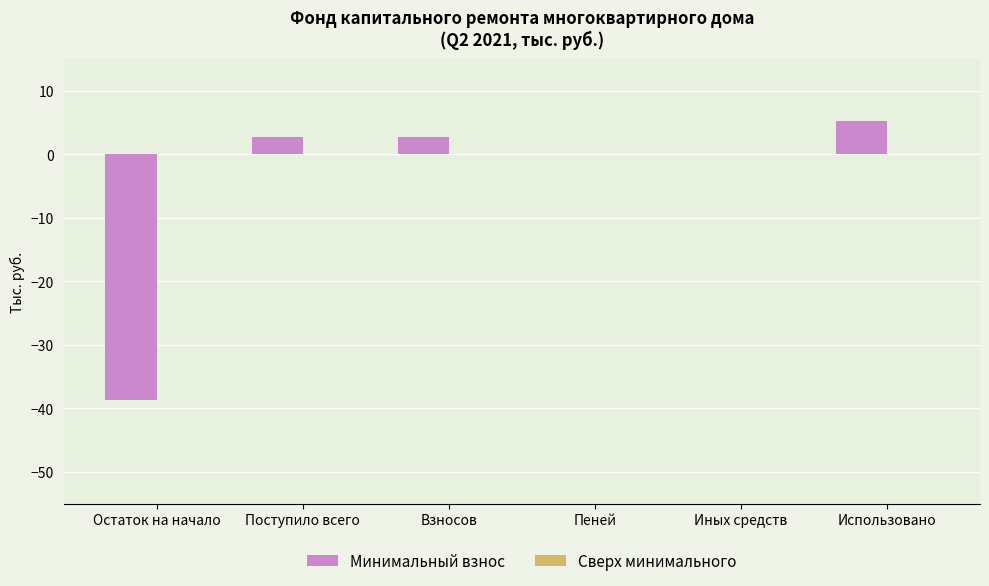

At which label does the data first exceed 2?

Поступило всего